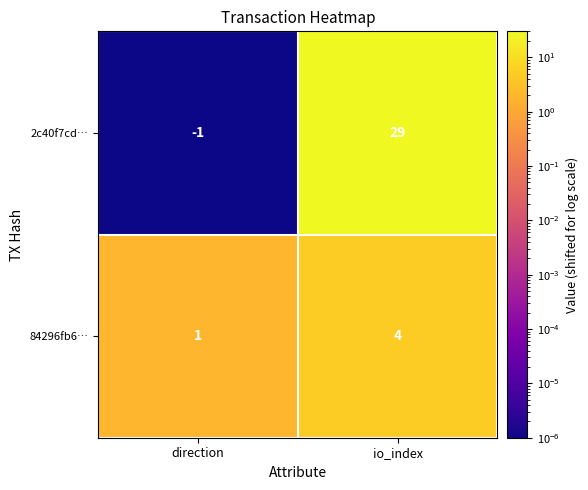

Rank the series by their average value, from lowest to highest.

84296fb6…, 2c40f7cd…